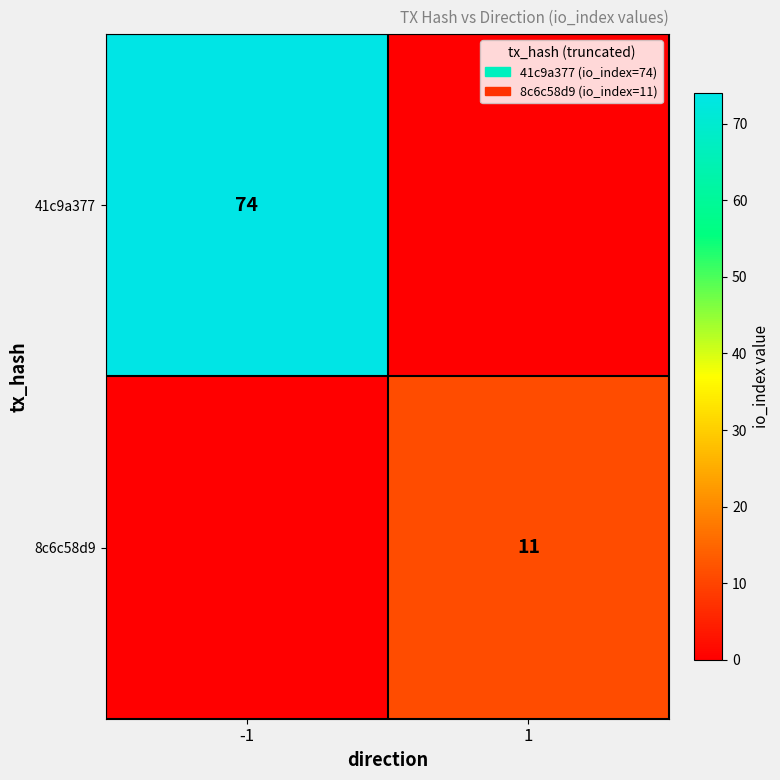

Between 1 and -1, which is larger?

-1